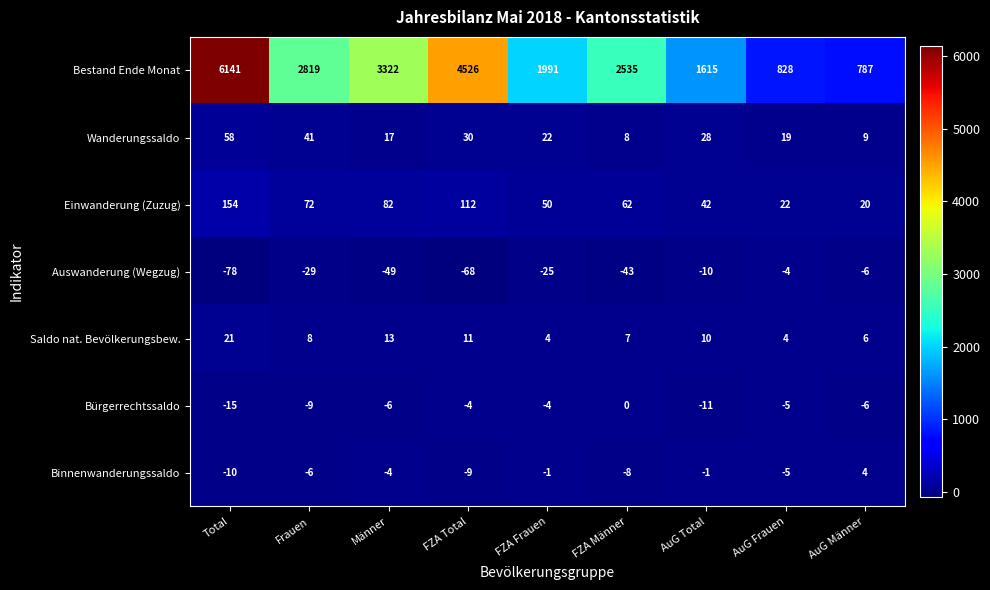

How many data points does each series have?

9